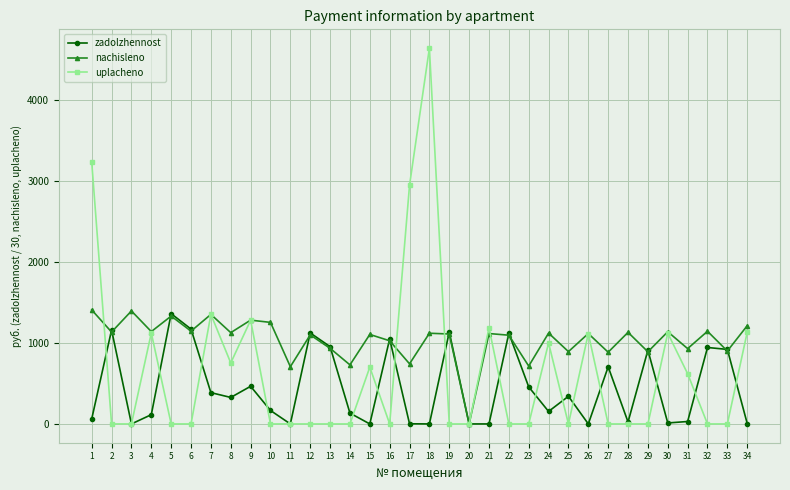

Rank the series by their maximum value, from lowest to highest.

zadolzhennost, nachisleno, uplacheno